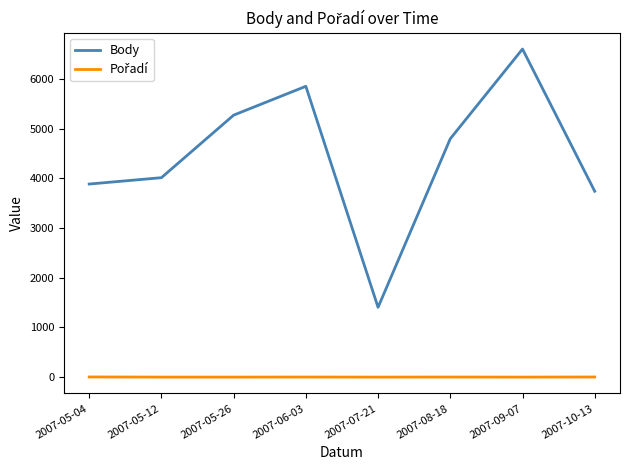

What is the difference between the maximum and minimum values in the Body series?

5200